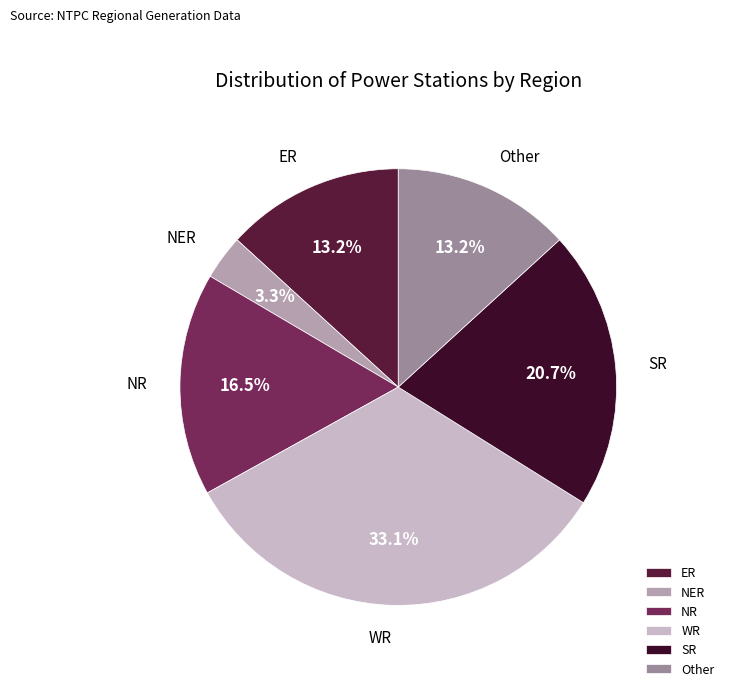

Between Other and WR, which is larger?

WR